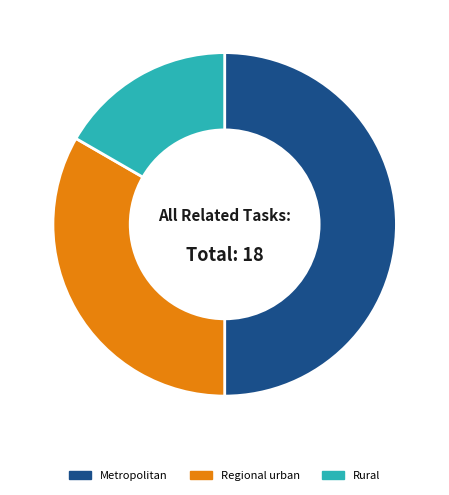

The Rural slice represents 17% of the pie. True or false?

True